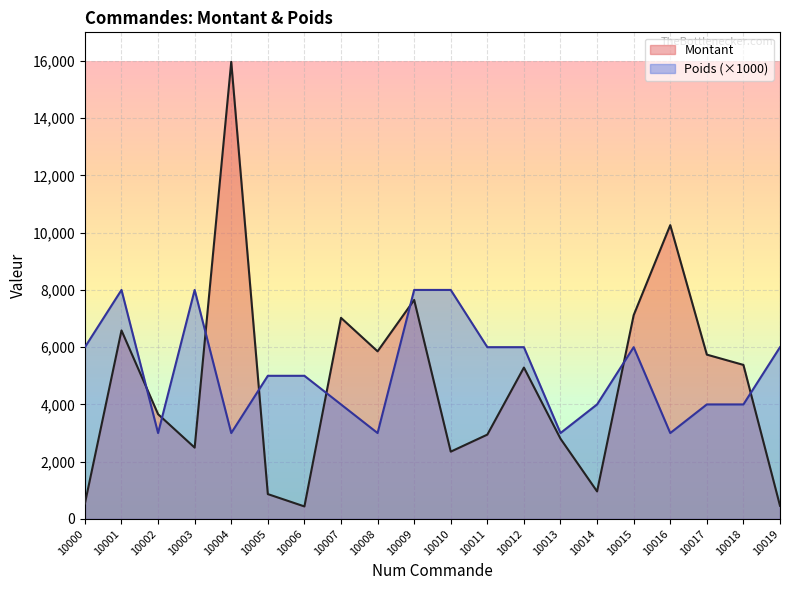

At which category is the sum across all series the highest?

10004